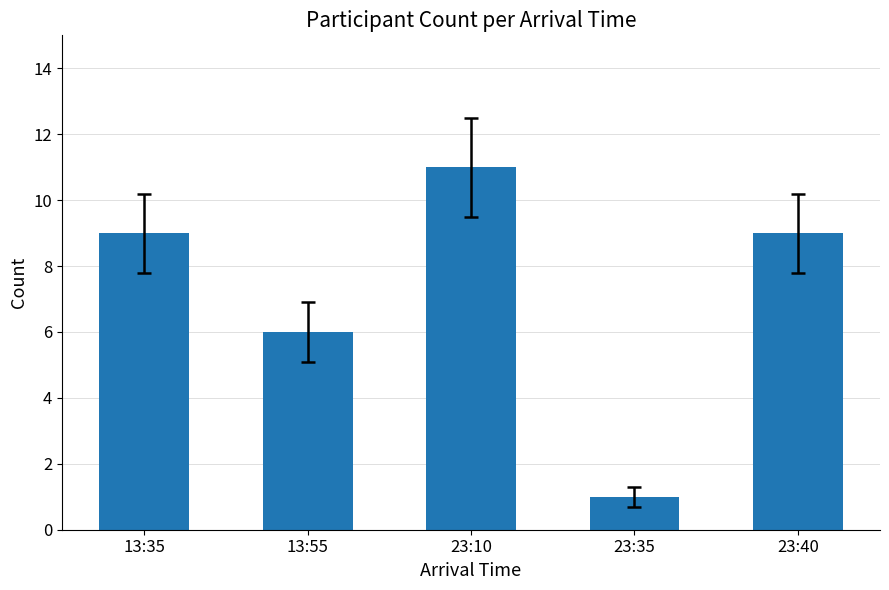

What is the ratio of the value at 13:55 to the value at 23:35?

6.0